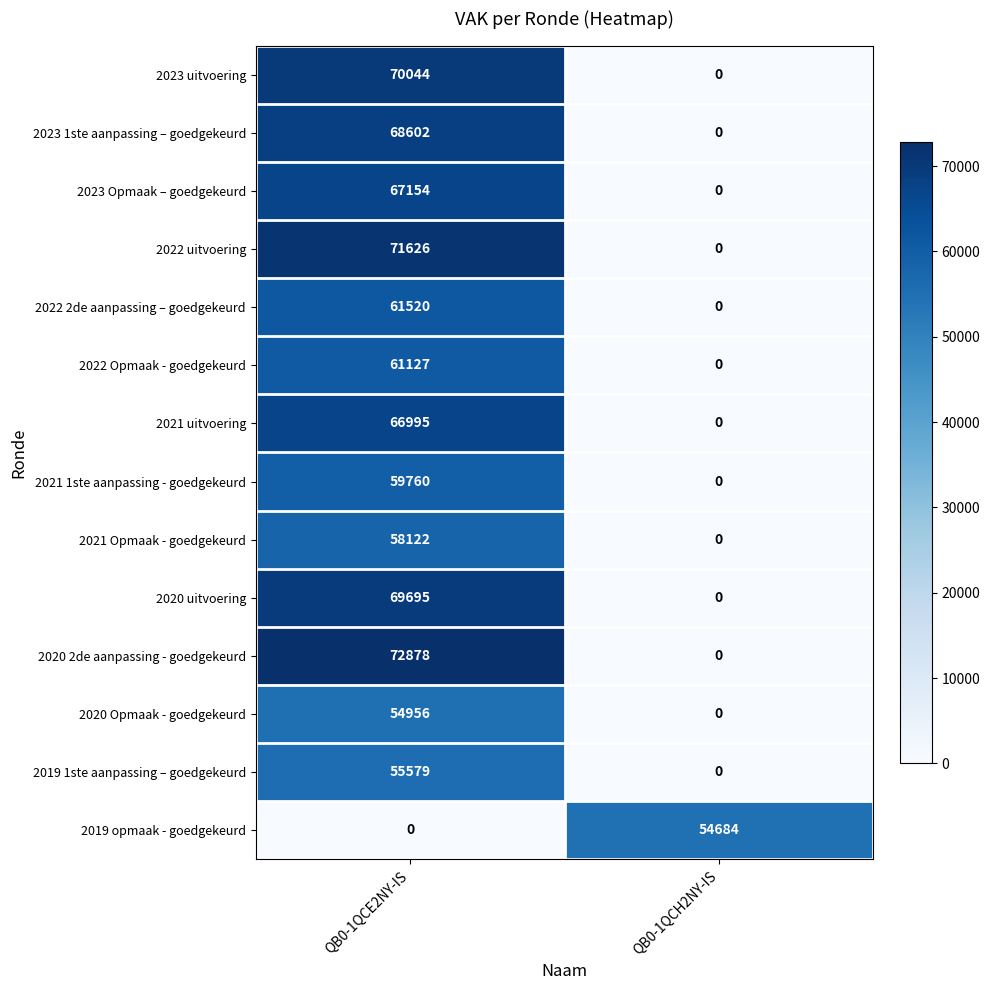

Which series has the largest total across all categories?

2020 2de aanpassing - goedgekeurd